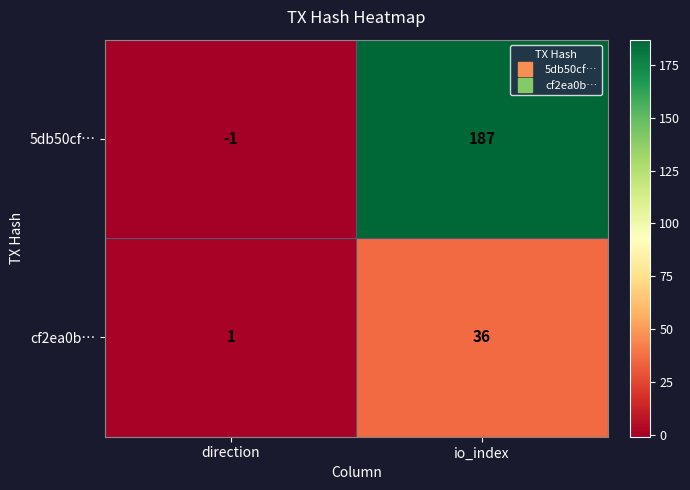

At which category is the sum across all series the highest?

io_index